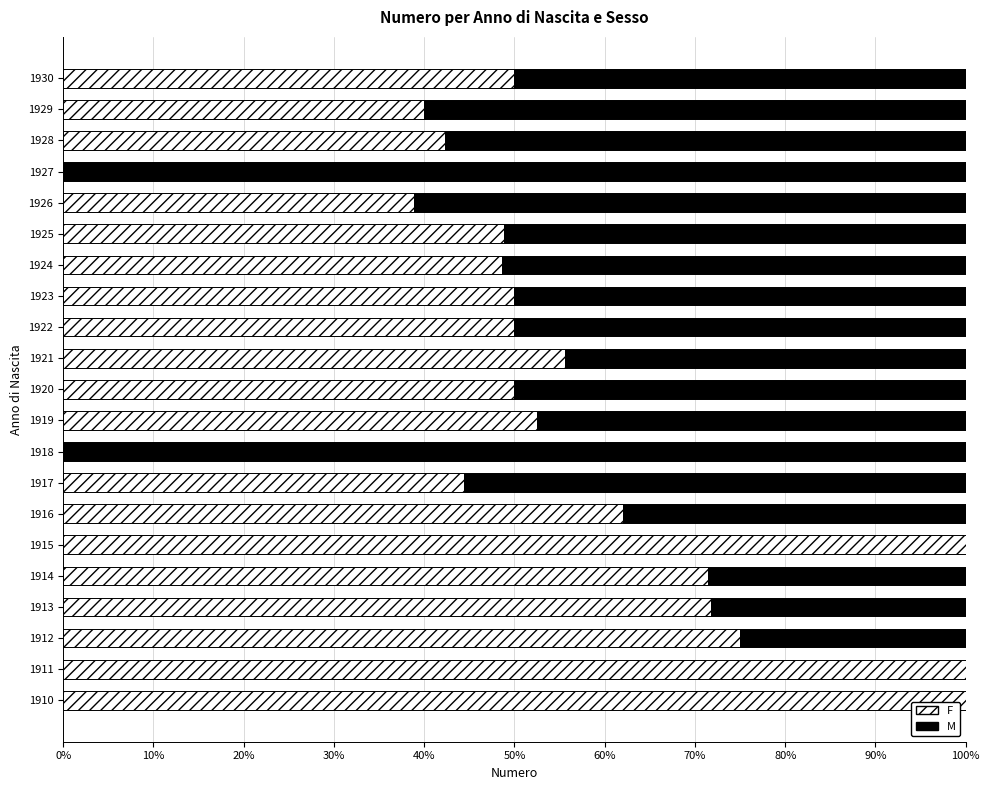

What is the highest value of the F series?

100.0